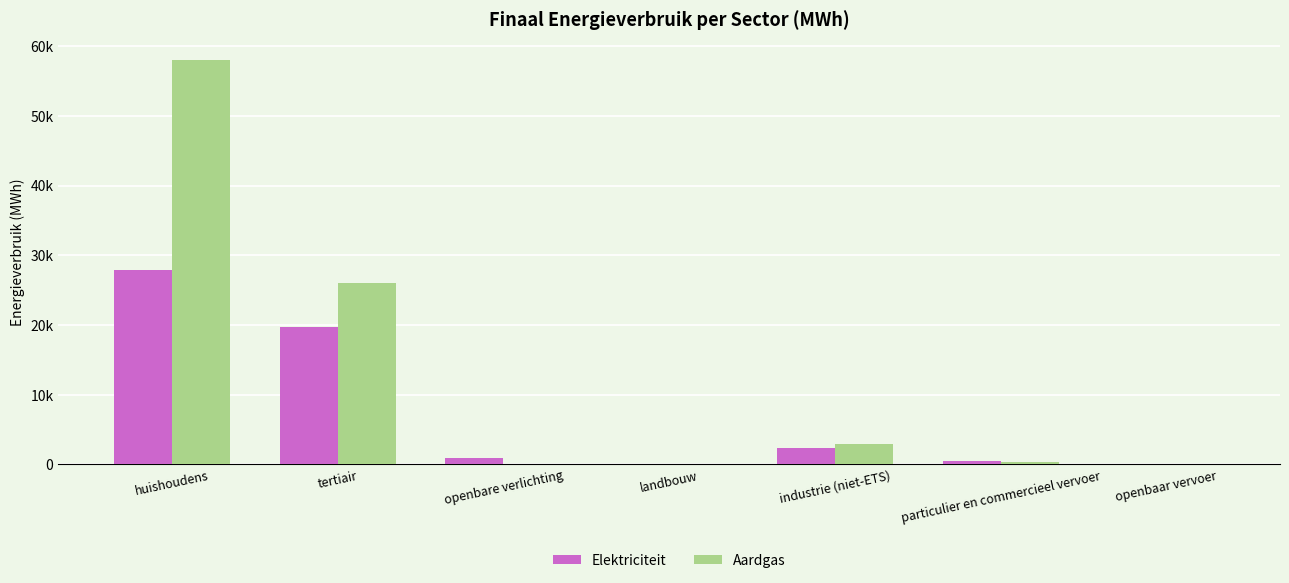

Reading left to right, list all the values displayed in this chart.

Elektriciteit: 27903.8	19727.0	956.8	76.8	2414.1	440.7	32.2
Aardgas: 58057.0	26096.6	0.0	21.6	2984.3	419.5	0.0